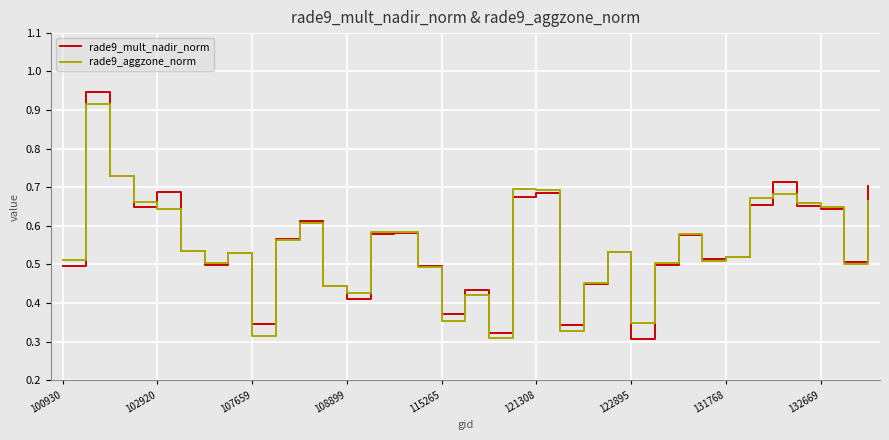

How many distinct data groups are displayed?

2